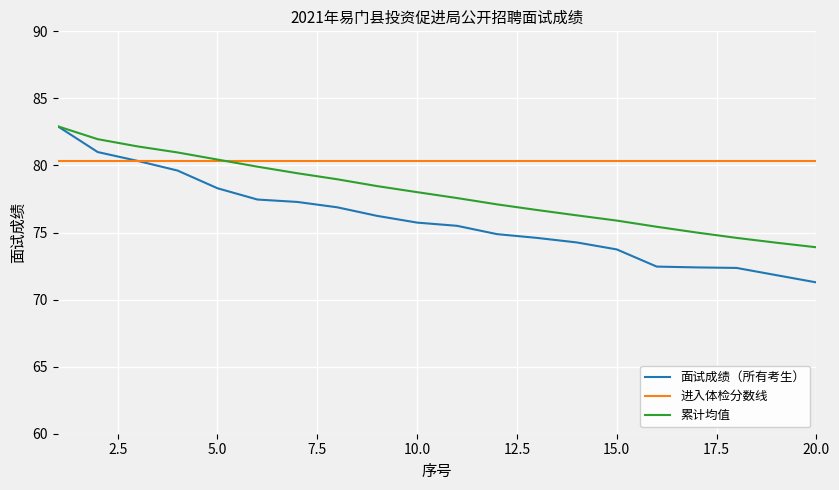

How many lines are shown in the chart?

3